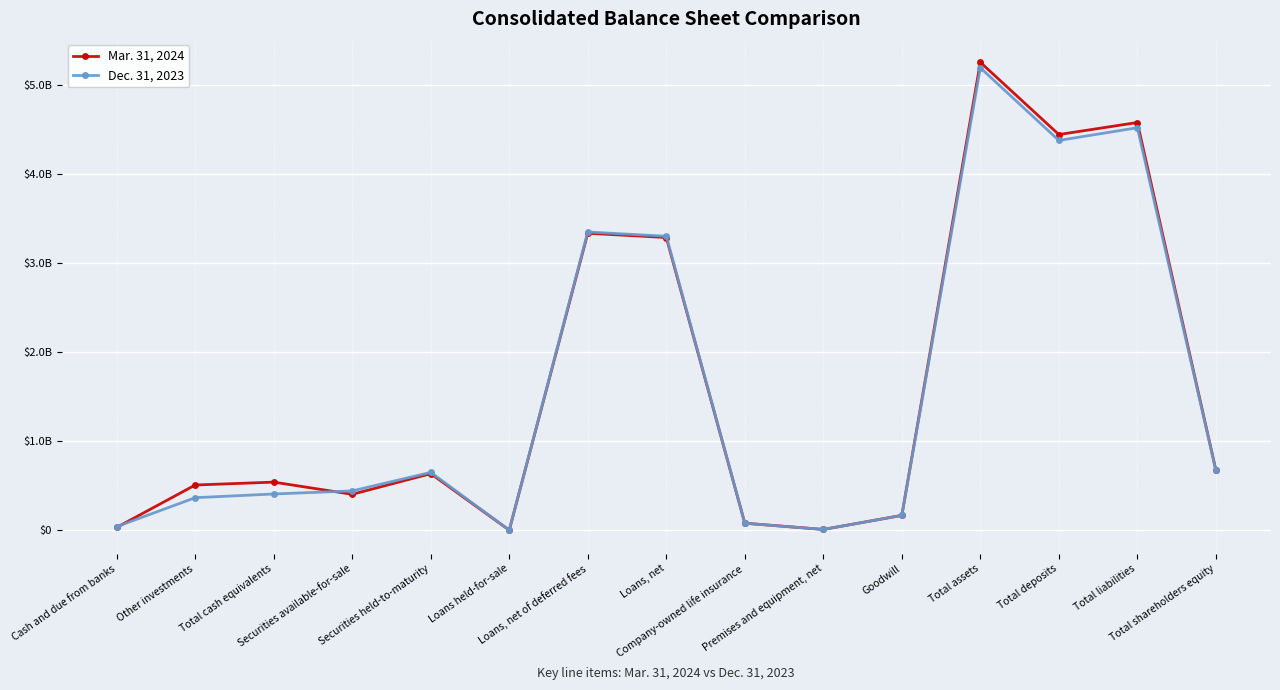

What is the label of the 5th point from the right?

Goodwill